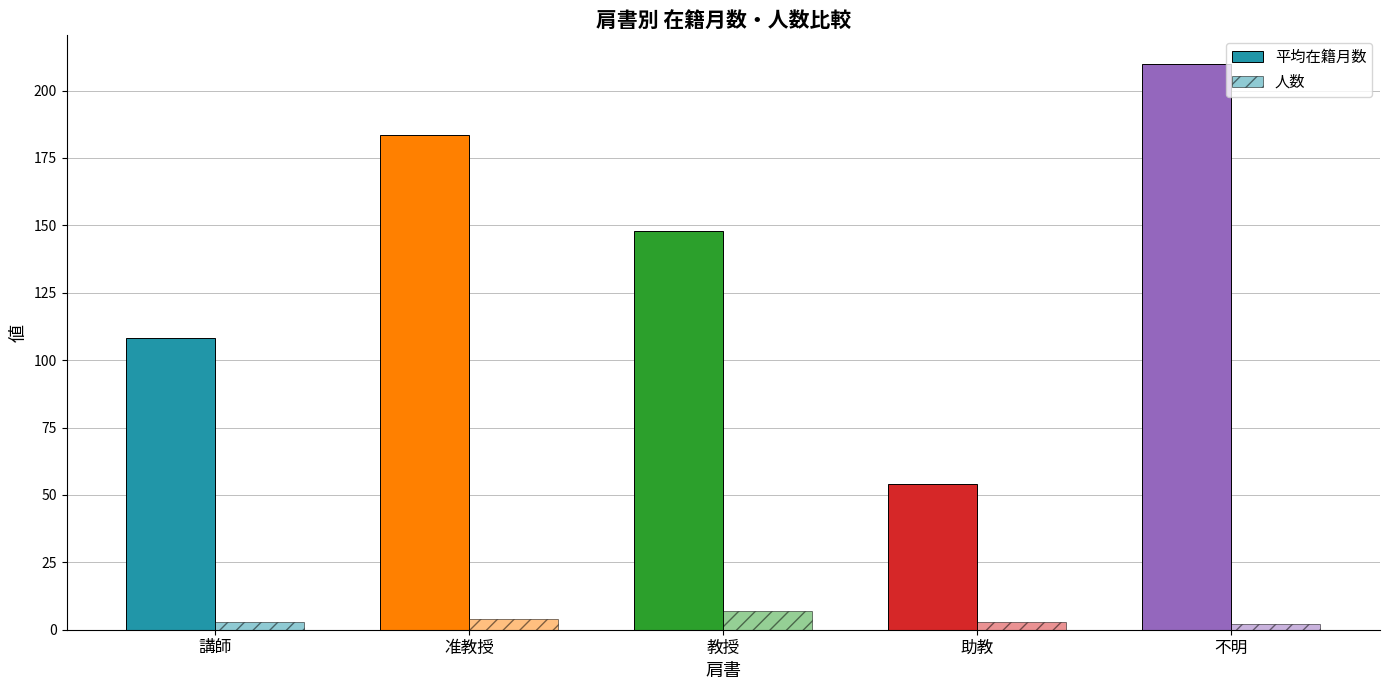

What is the lowest value of the 平均在籍月数 series?

54.0